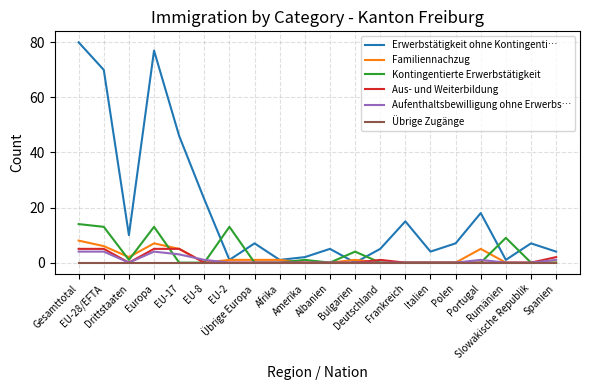

Reading left to right, extract all data points from this chart.

Erwerbstätigkeit ohne Kontingenti…: Gesamttotal=80	EU-28/EFTA=70	Drittstaaten=10	Europa=77	EU-17=46	EU-8=23	EU-2=1	Übrige Europa=7	Afrika=1	Amerika=2	Albanien=5	Bulgarien=0	Deutschland=5	Frankreich=15	Italien=4	Polen=7	Portugal=18	Rumänien=1	Slowakische Republik=7	Spanien=4
Familiennachzug: Gesamttotal=8	EU-28/EFTA=6	Drittstaaten=2	Europa=7	EU-17=5	EU-8=0	EU-2=1	Übrige Europa=1	Afrika=1	Amerika=0	Albanien=0	Bulgarien=1	Deutschland=0	Frankreich=0	Italien=0	Polen=0	Portugal=5	Rumänien=0	Slowakische Republik=0	Spanien=0
Kontingentierte Erwerbstätigkeit: Gesamttotal=14	EU-28/EFTA=13	Drittstaaten=1	Europa=13	EU-17=0	EU-8=0	EU-2=13	Übrige Europa=0	Afrika=0	Amerika=1	Albanien=0	Bulgarien=4	Deutschland=0	Frankreich=0	Italien=0	Polen=0	Portugal=0	Rumänien=9	Slowakische Republik=0	Spanien=0
Aus- und Weiterbildung: Gesamttotal=5	EU-28/EFTA=5	Drittstaaten=0	Europa=5	EU-17=5	EU-8=0	EU-2=0	Übrige Europa=0	Afrika=0	Amerika=0	Albanien=0	Bulgarien=0	Deutschland=1	Frankreich=0	Italien=0	Polen=0	Portugal=0	Rumänien=0	Slowakische Republik=0	Spanien=2
Aufenthaltsbewilligung ohne Erwerbs…: Gesamttotal=4	EU-28/EFTA=4	Drittstaaten=0	Europa=4	EU-17=3	EU-8=1	EU-2=0	Übrige Europa=0	Afrika=0	Amerika=0	Albanien=0	Bulgarien=0	Deutschland=0	Frankreich=0	Italien=0	Polen=0	Portugal=1	Rumänien=0	Slowakische Republik=0	Spanien=1
Übrige Zugänge: Gesamttotal=0	EU-28/EFTA=0	Drittstaaten=0	Europa=0	EU-17=0	EU-8=0	EU-2=0	Übrige Europa=0	Afrika=0	Amerika=0	Albanien=0	Bulgarien=0	Deutschland=0	Frankreich=0	Italien=0	Polen=0	Portugal=0	Rumänien=0	Slowakische Republik=0	Spanien=0